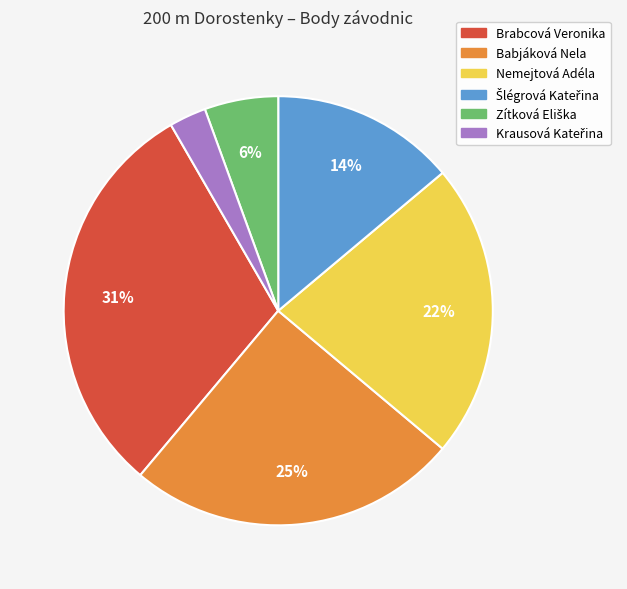

Does any single category account for the majority?

No